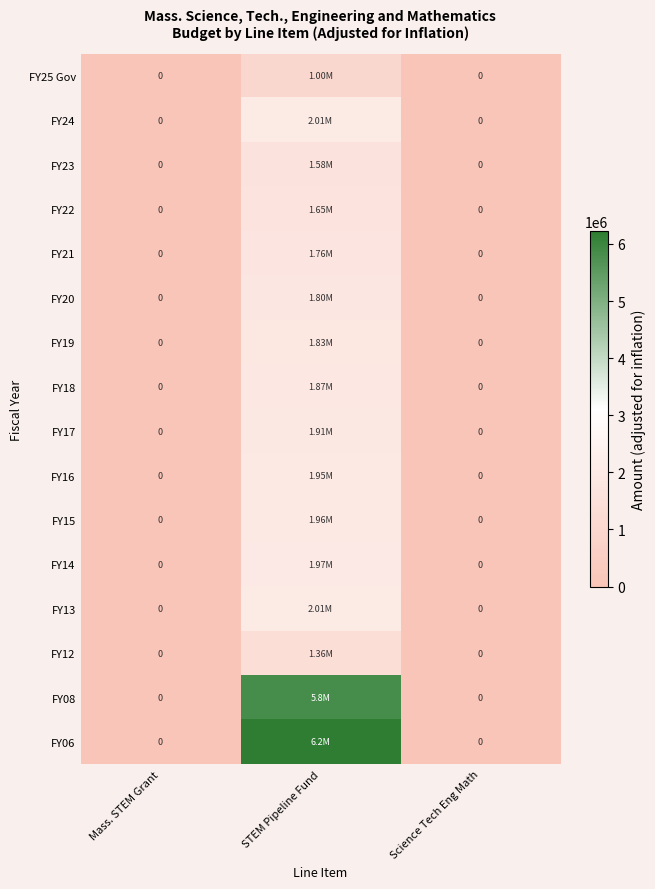

At which category is the sum across all series the highest?

STEM Pipeline Fund